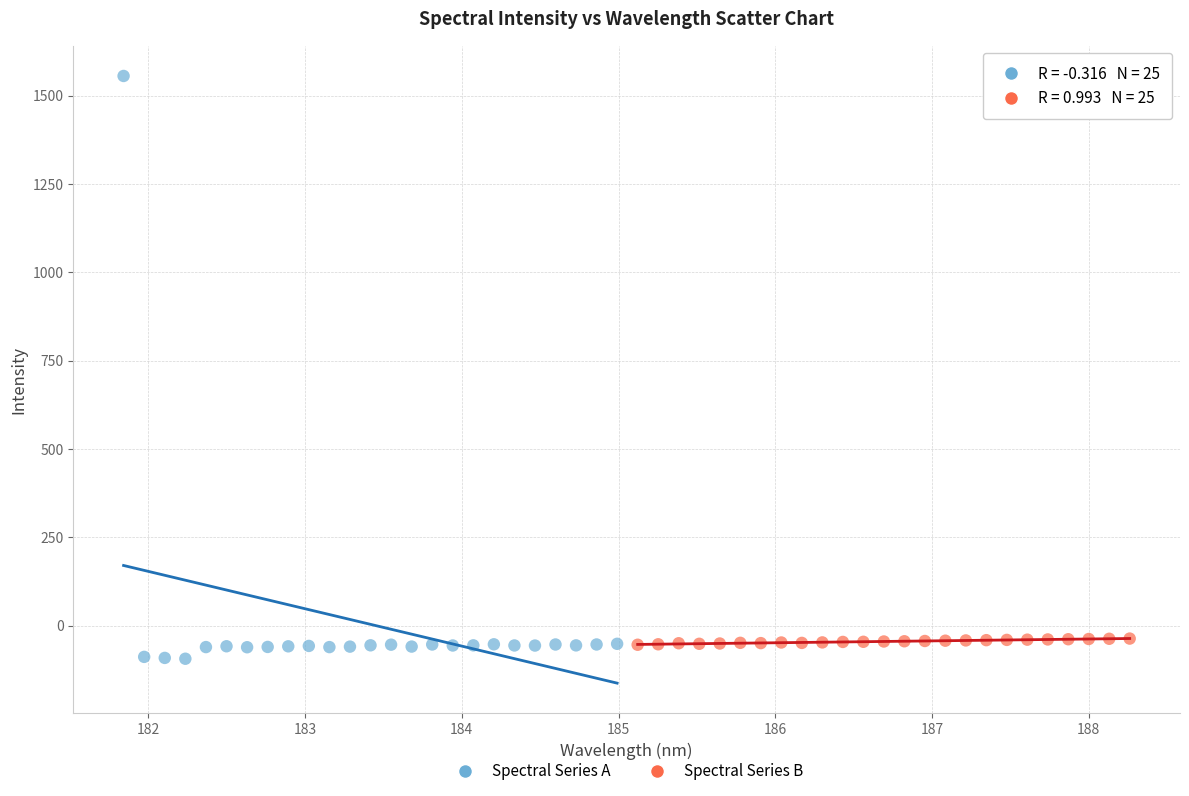

Which series contains the highest Y value?

Spectral Series A